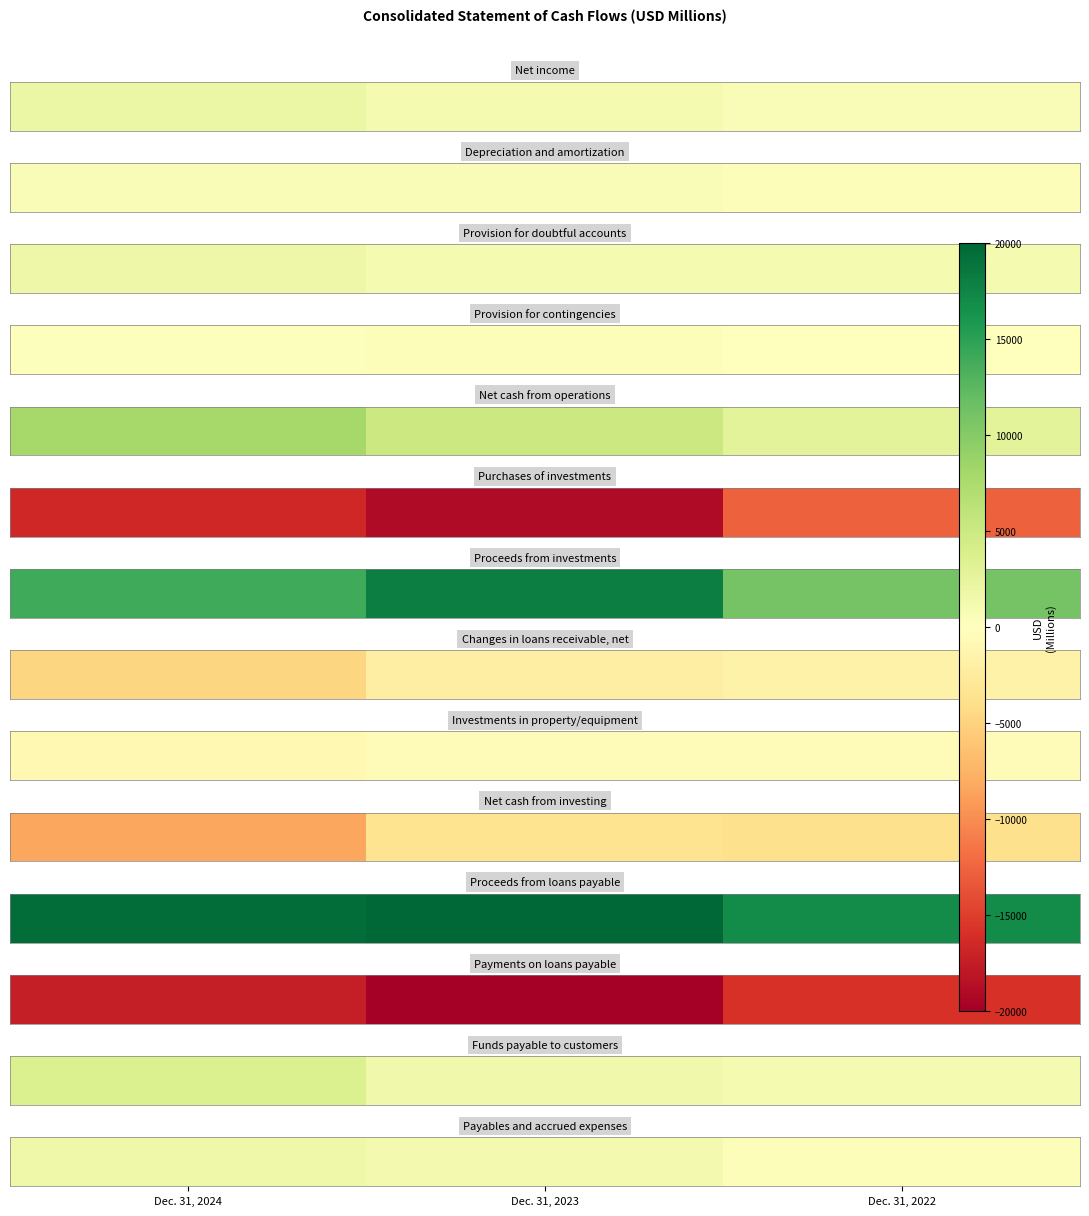

Rank the categories by value from highest to lowest.

Dec. 31, 2024, Dec. 31, 2023, Dec. 31, 2022